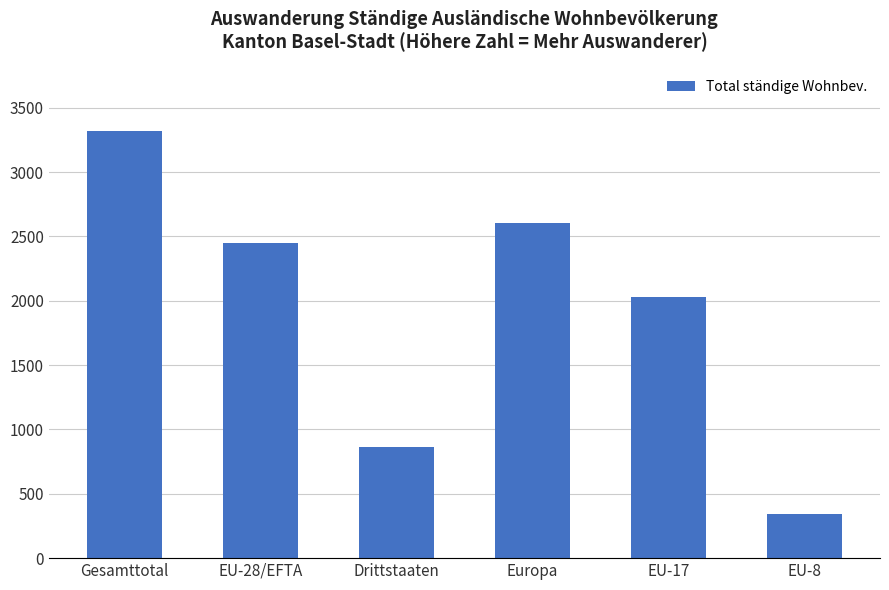

What is the difference between the maximum and minimum values?

2973